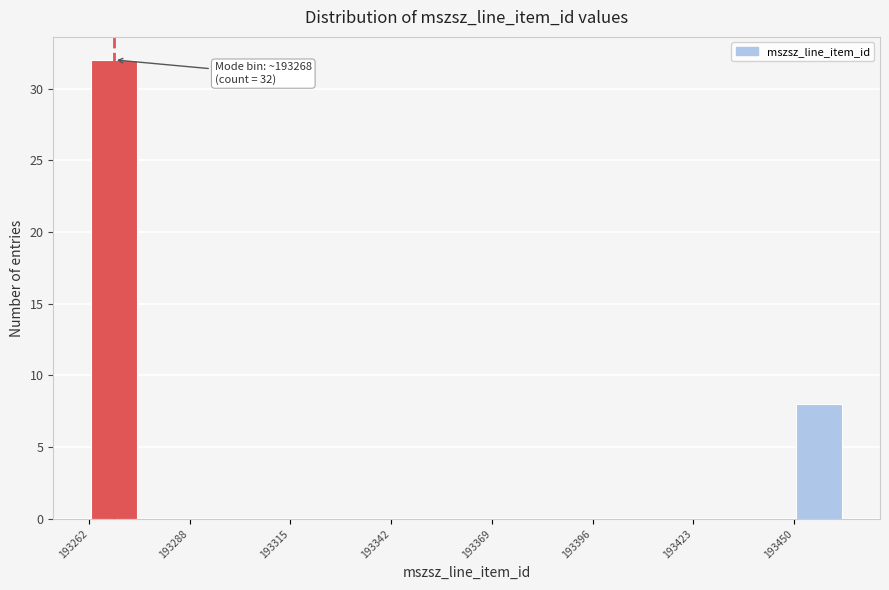

Around what value on the x-axis is the tallest bar? Give the approximate position of its centre, as read against the axis.

193270